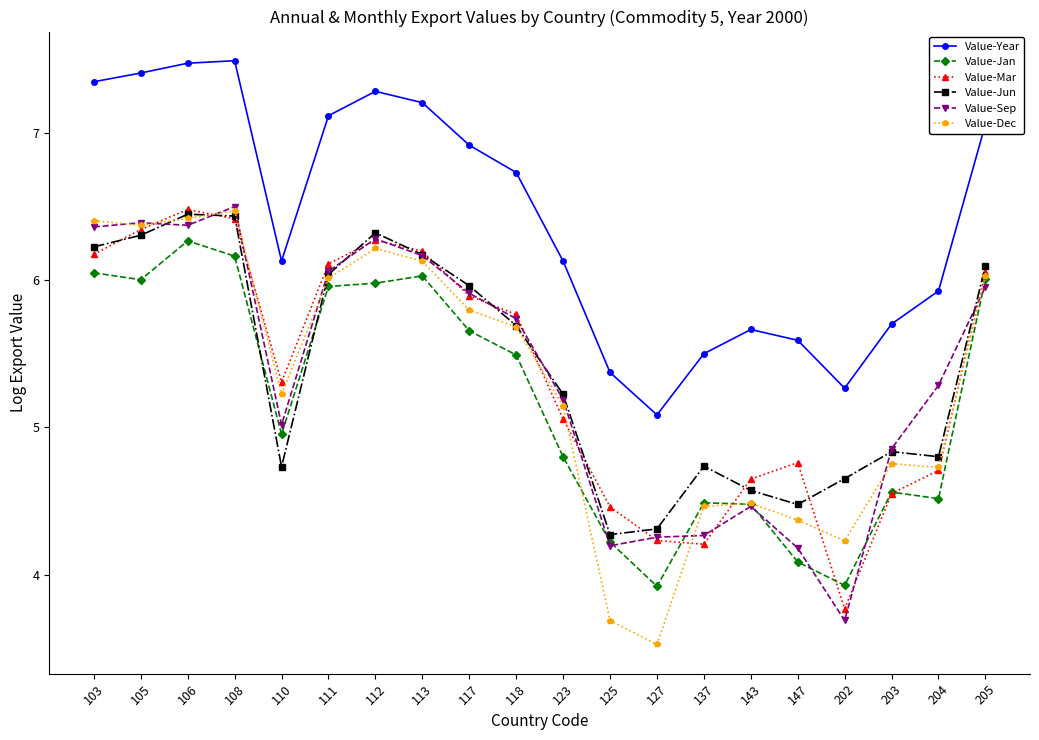

Where does the Value-Jan series first go above 5?

103